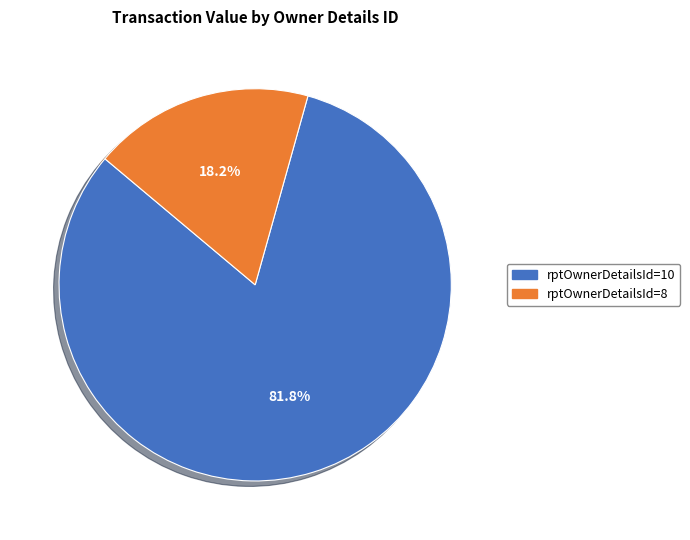

Is it true that rptOwnerDetailsId=10 is 76% of the pie?

False